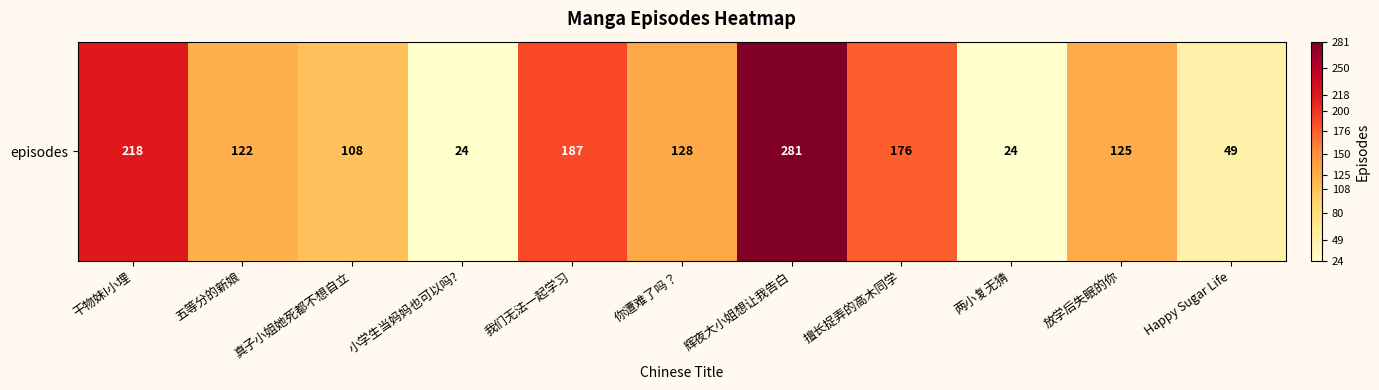

Reading left to right, transcribe all the data shown in this chart.

干物妹!小埋=218	五等分的新娘=122	真子小姐她死都不想自立=108	小学生当妈妈也可以吗?=24	我们无法一起学习=187	你遭难了吗？=128	辉夜大小姐想让我告白=281	擅长捉弄的高木同学=176	两小复无猜=24	放学后失眠的你=125	Happy Sugar Life=49